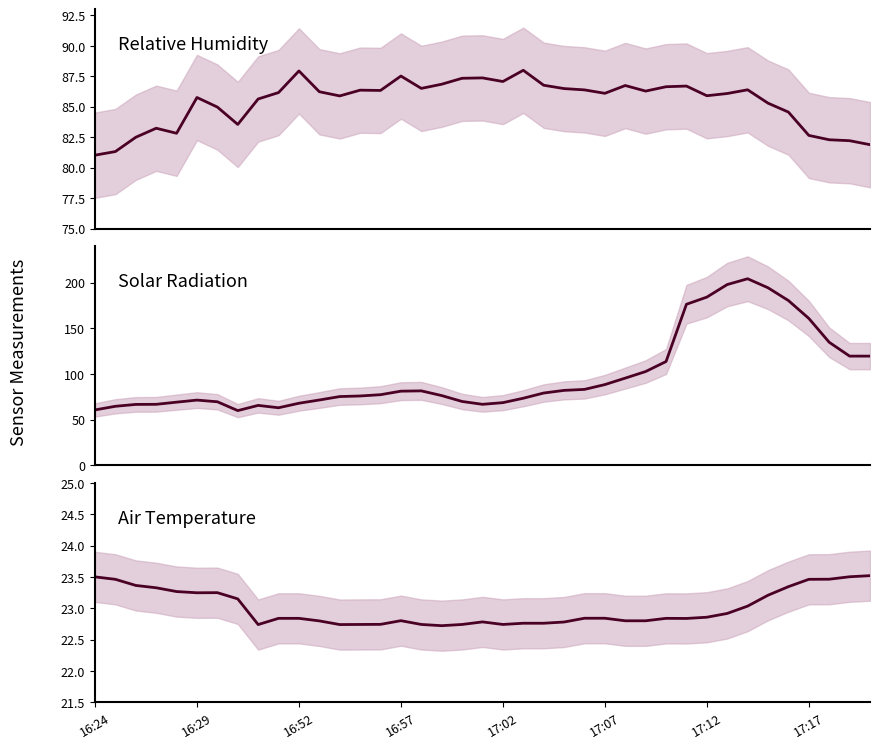

What is the difference between the highest and lowest values at 16:52?

59.1